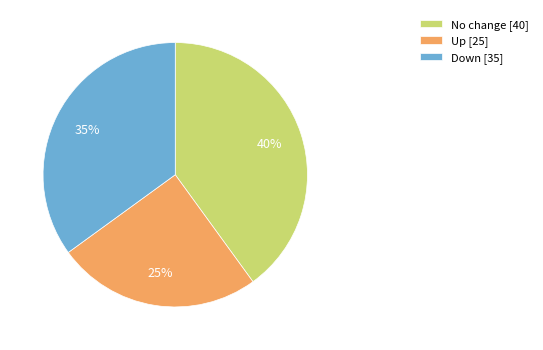

Is there a majority slice in this chart?

No